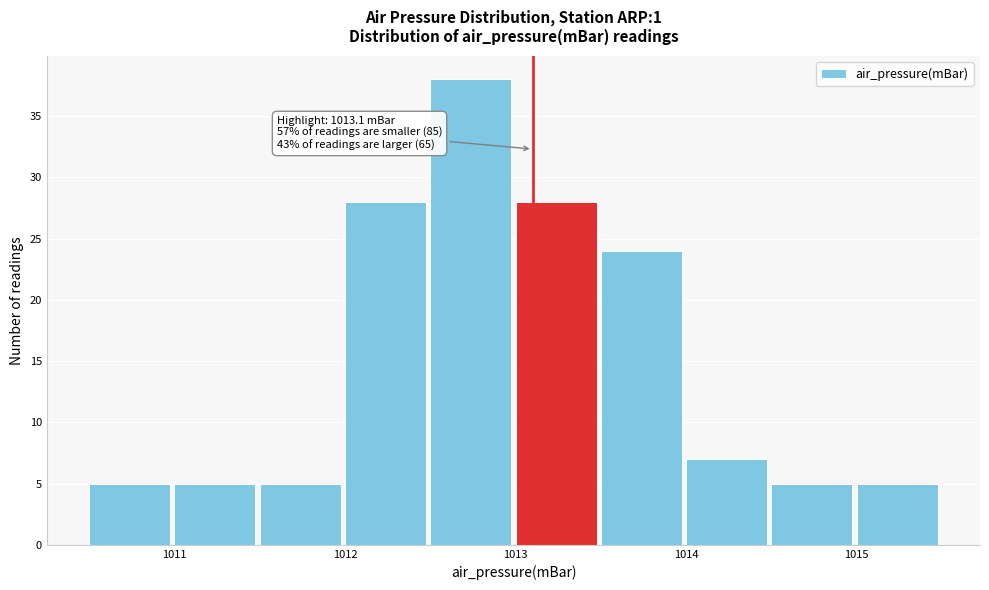

Which range on the x-axis has the tallest bar?

1012.5 to 1013.0